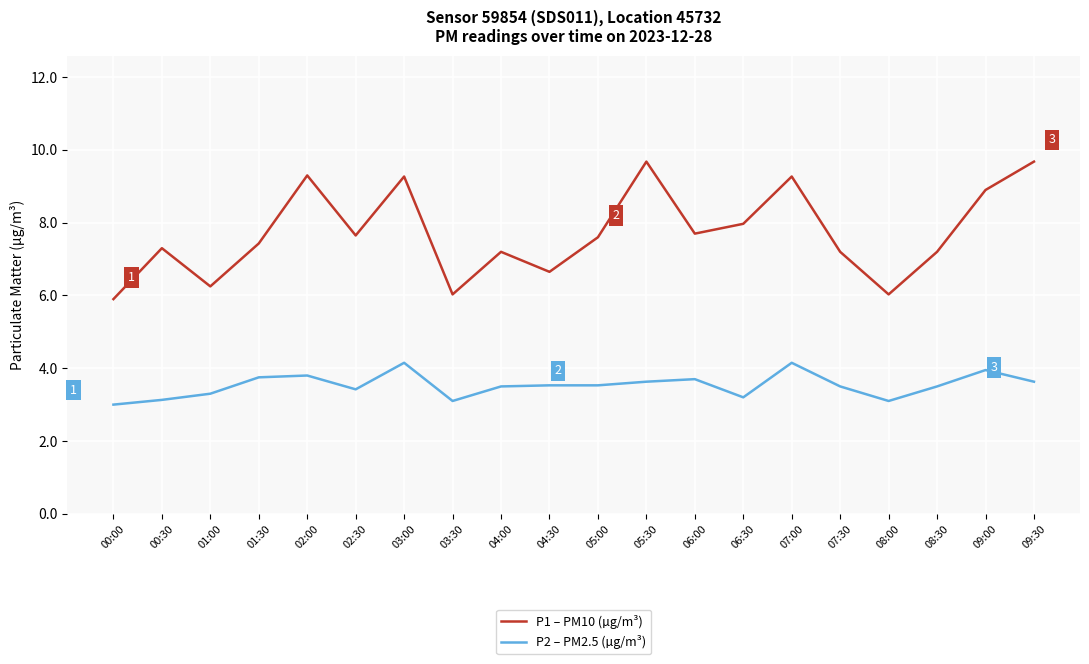

True or false: P1 – PM10 (µg/m³) and P2 – PM2.5 (µg/m³) intersect in this chart.

False